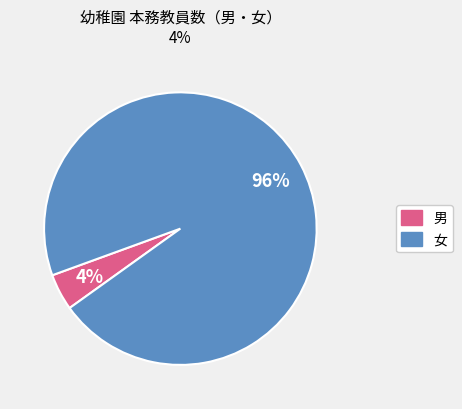

How many segments does this pie chart have?

2